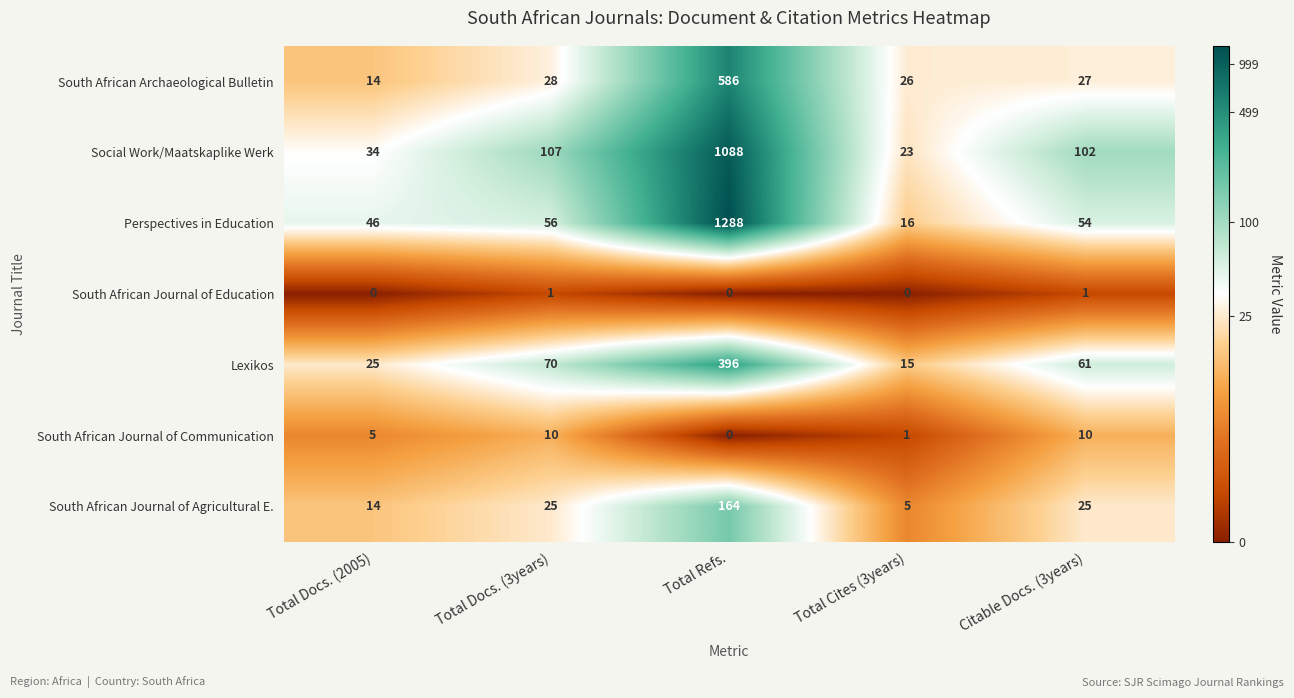

What is the total value across all series at Citable Docs. (3years)?

280